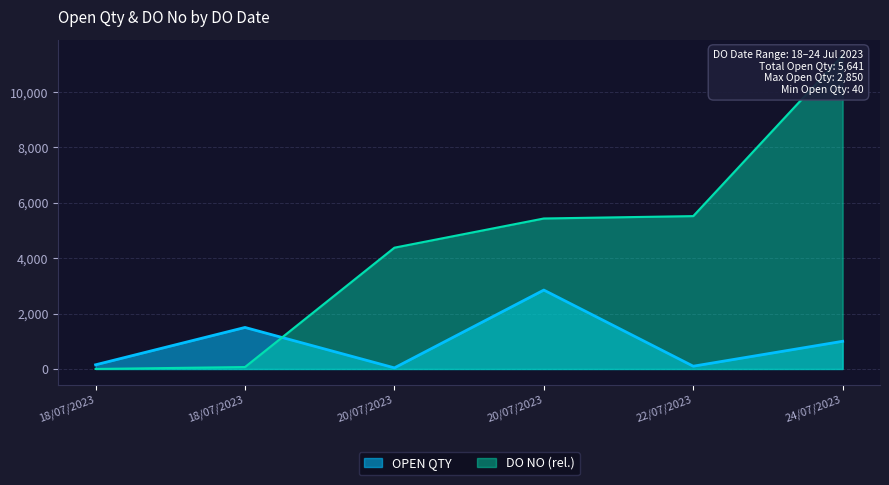

How many positive values does the DO NO (scaled) series have?

5